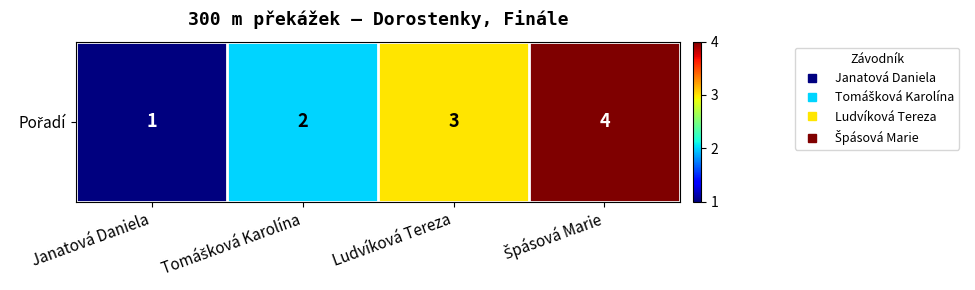

How many values are below 3?

2